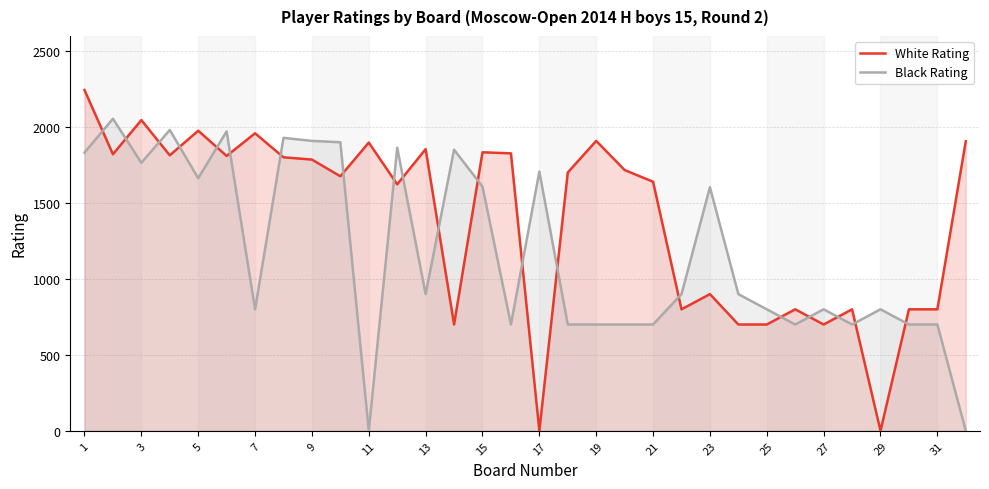

Rank the series by their maximum value, from highest to lowest.

White Rating, Black Rating